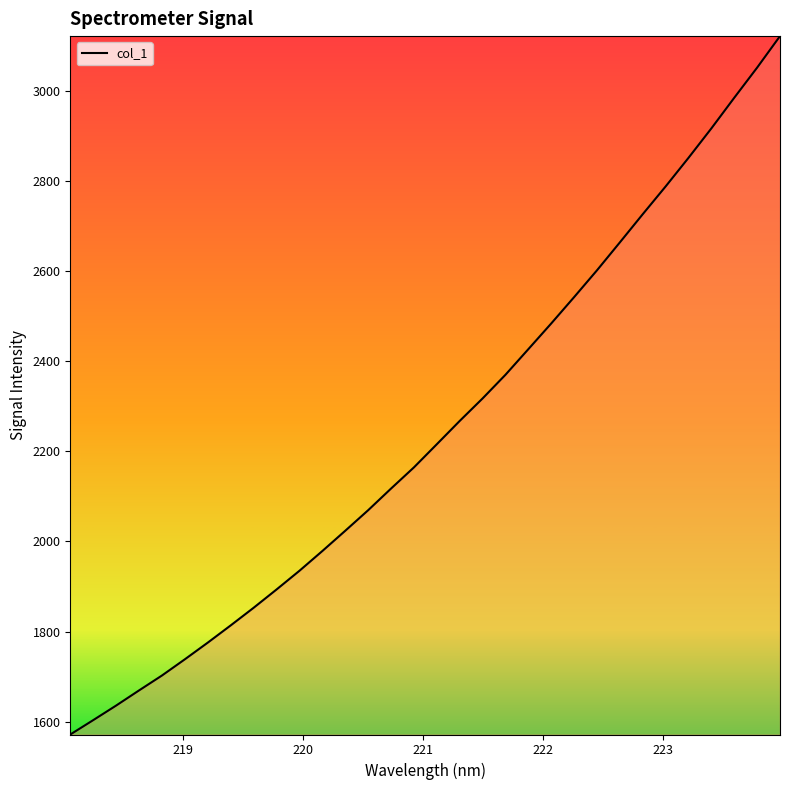

True or false: the data has more than 0 interior local peaks.

False